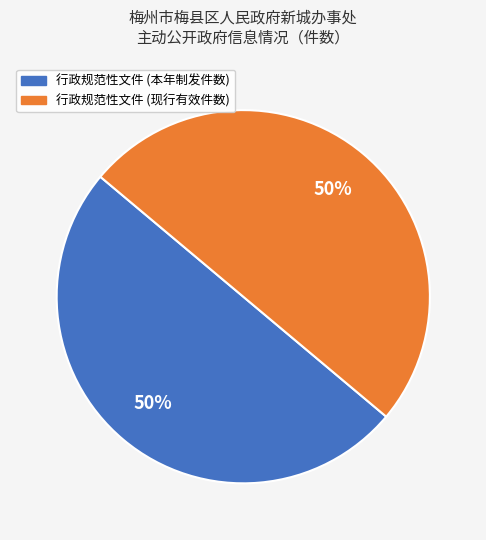

To the nearest percent, what is the average slice percentage?

50%